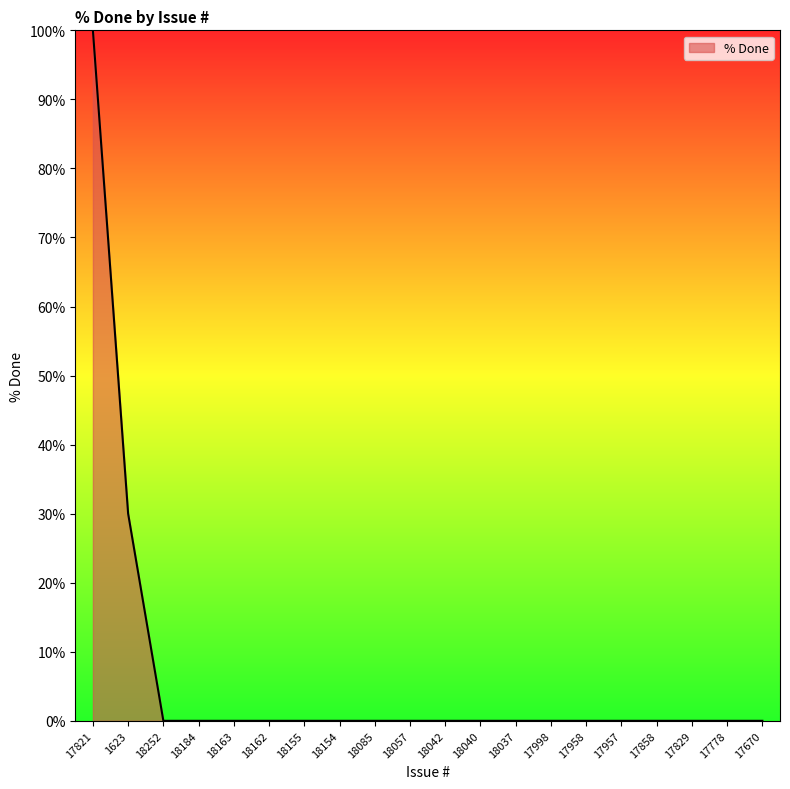

At which label is the value closest to 50?

1623